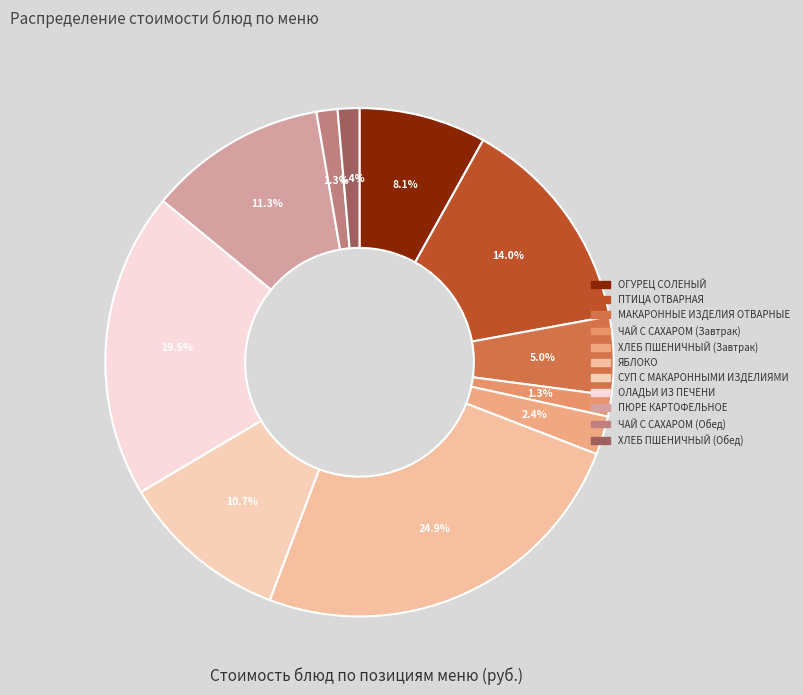

Is МАКАРОННЫЕ ИЗДЕЛИЯ ОТВАРНЫЕ the majority of the pie?

No